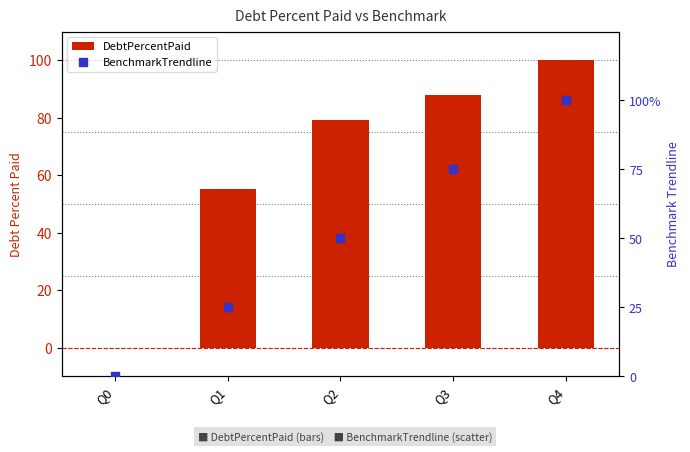

Which series contains the highest Y value?

DebtPercentPaid